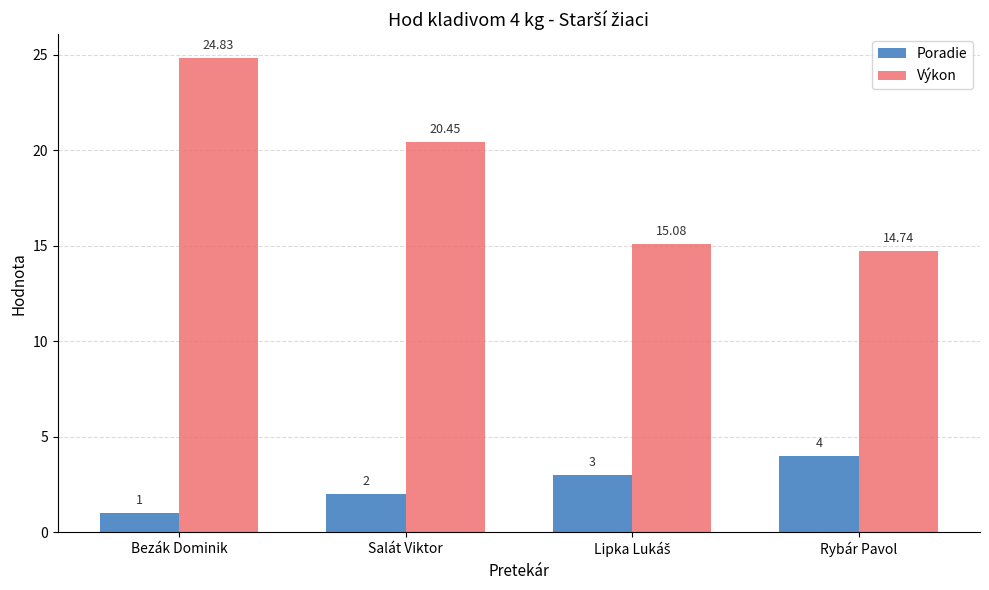

List the series in order of their overall mean, highest first.

Výkon, Poradie